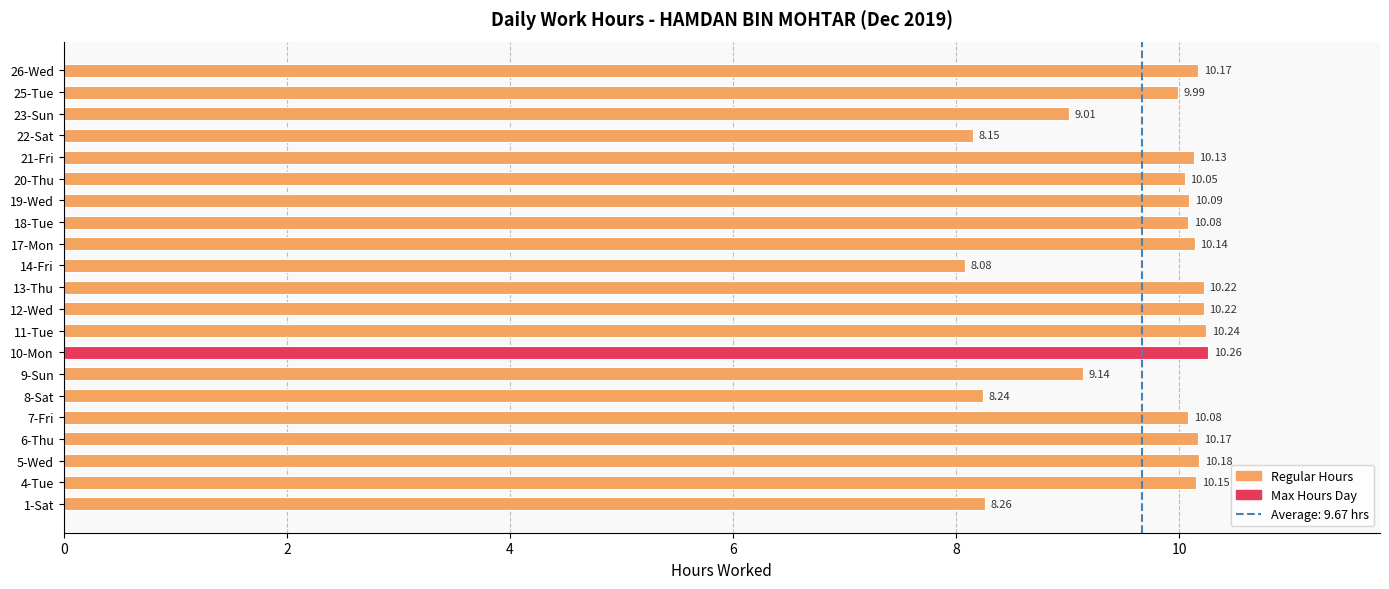

What is the difference between the second highest and second lowest values?

2.1